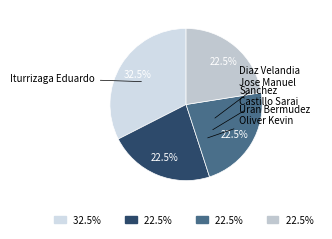

How many segments does this pie chart have?

4